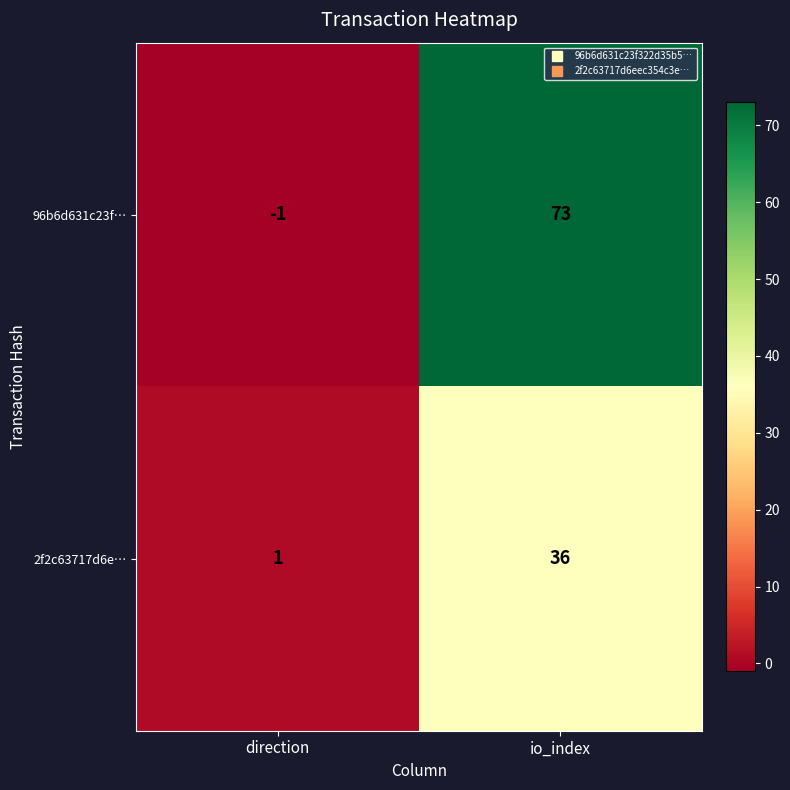

How many categories are shown in the chart?

2